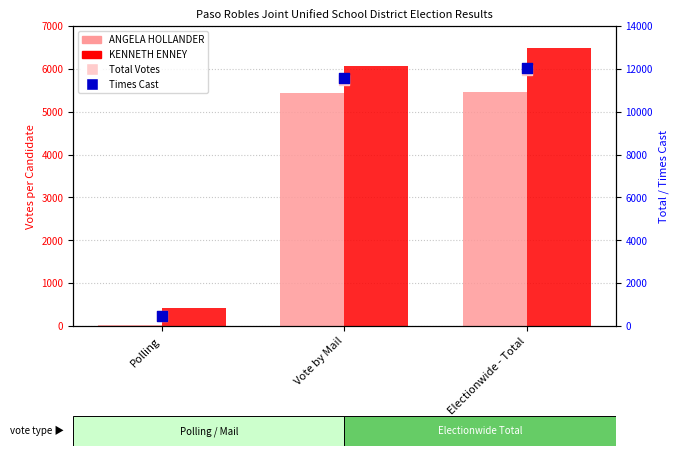

At which category is the sum across all series the highest?

Electionwide - Total